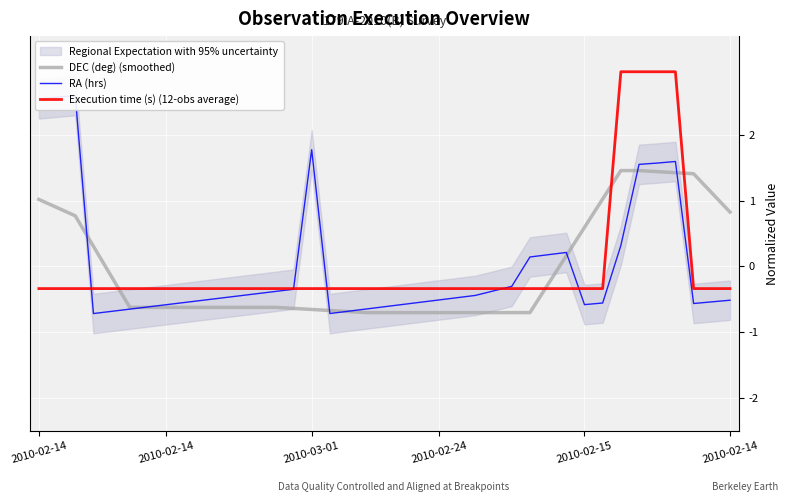

Which series ends up on top after the final intersection of Execution time (s) (12-obs average) and DEC (deg) (smoothed)?

DEC (deg) (smoothed)